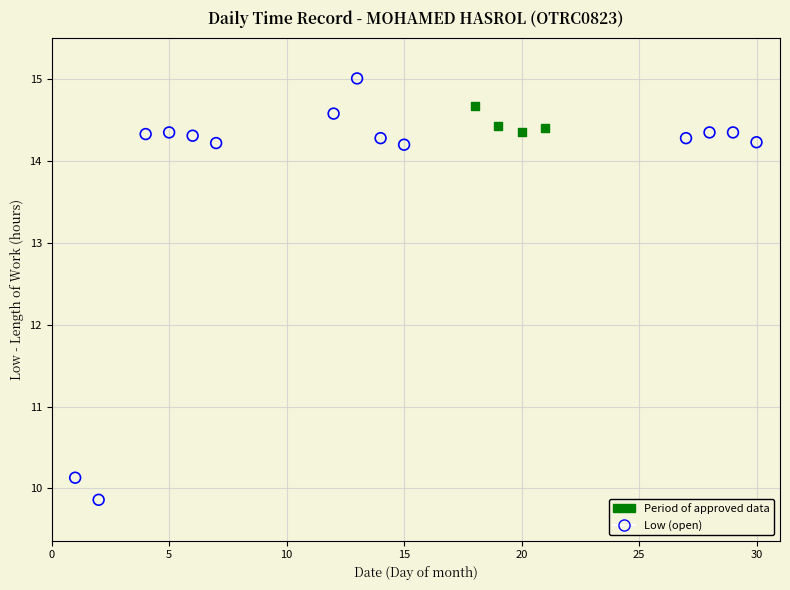

Which series reaches the maximum Y coordinate?

Low (open)